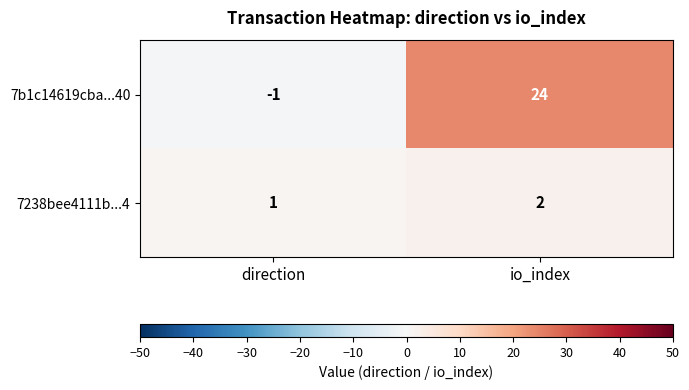

What is the difference between the highest and lowest values at io_index?

22